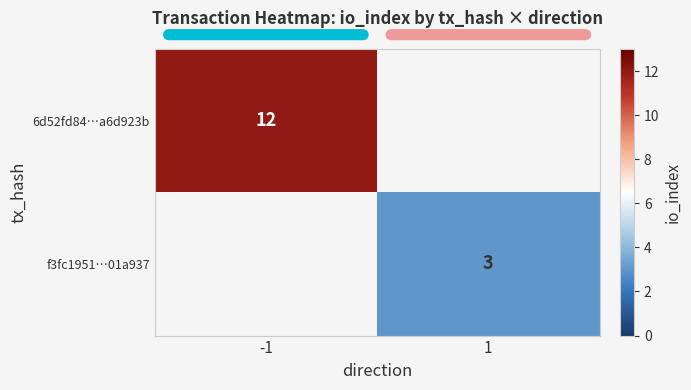

Which label corresponds to the largest value in the chart?

-1